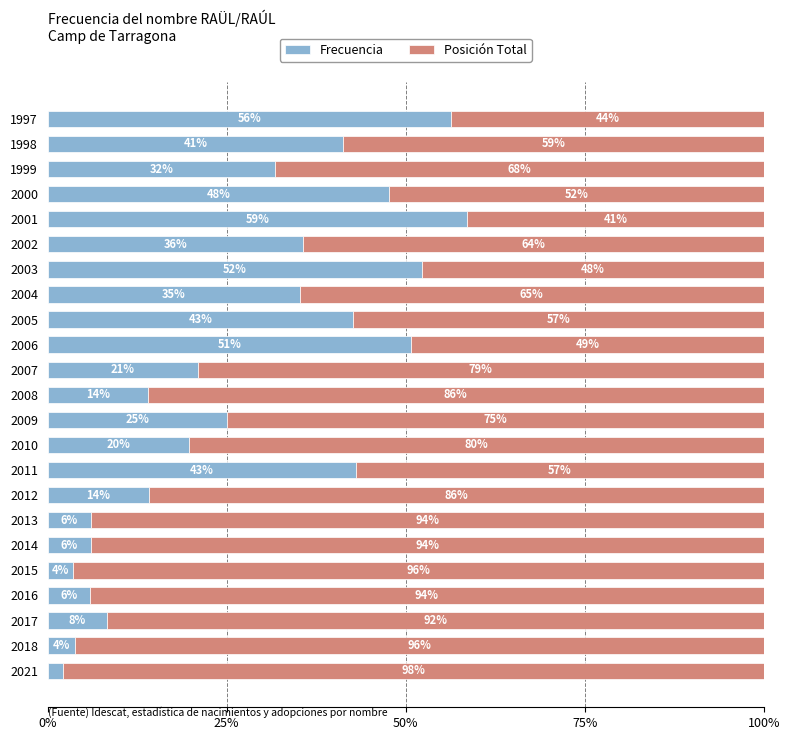

Is it true that Frecuencia equals 79.4 at 1997?

False